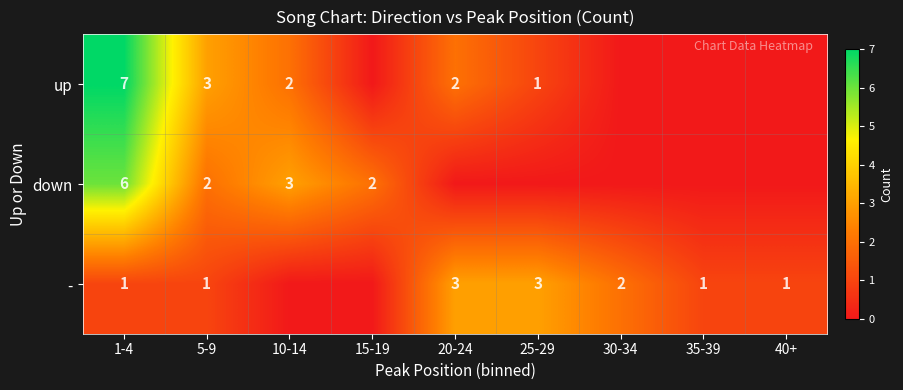

How many - values are between 1 and 2?

5